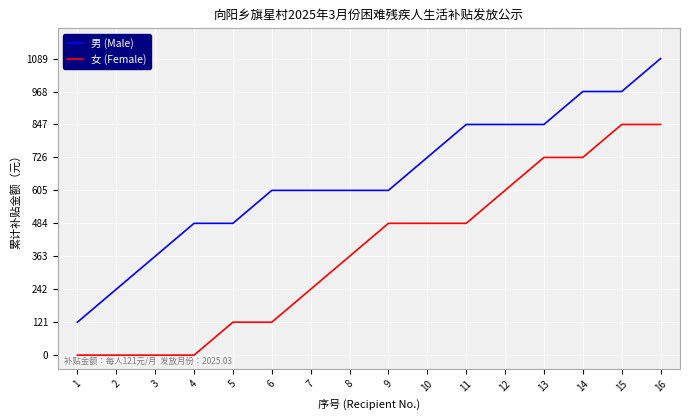

Which series has the largest range (max minus min)?

男 (Male)